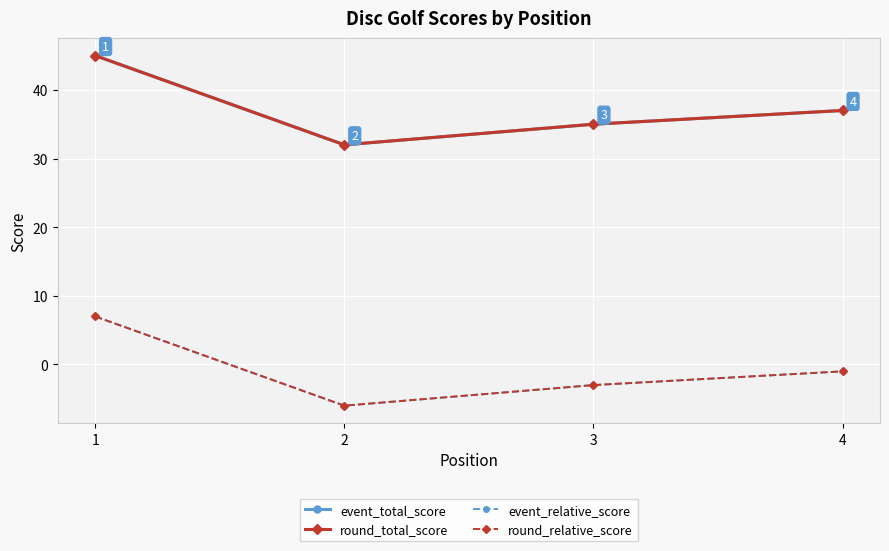

Reading left to right, list all the values displayed in this chart.

event_total_score: 45	32	35	37
round_total_score: 45	32	35	37
event_relative_score: 7	-6	-3	-1
round_relative_score: 7	-6	-3	-1